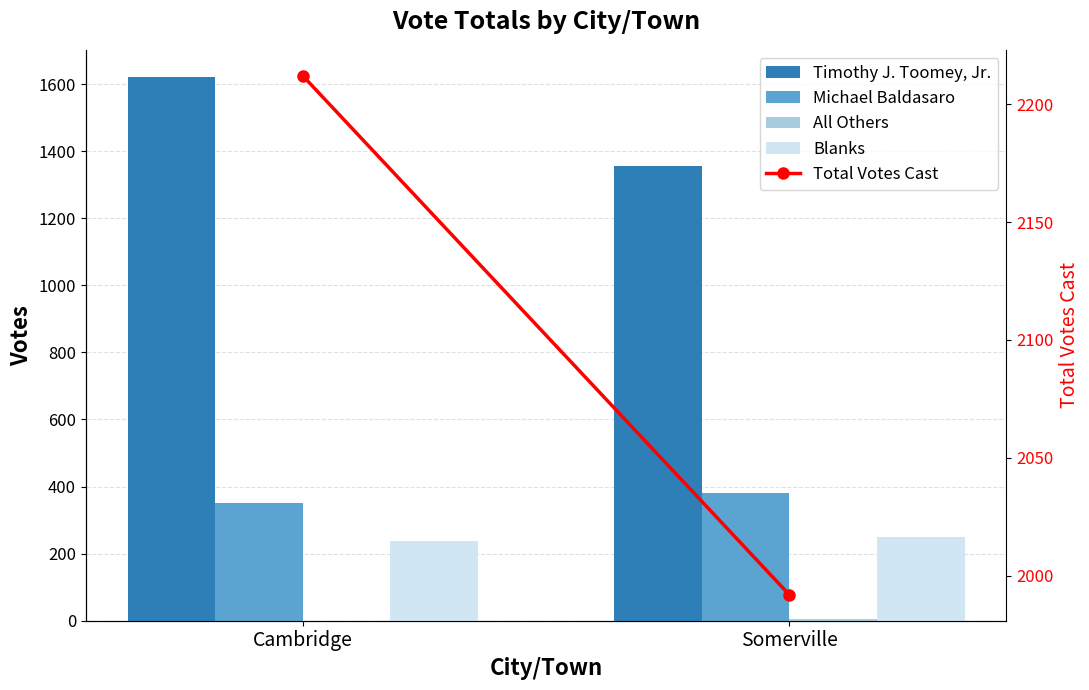

List the series in order of their peak value, lowest first.

All Others, Blanks, Michael Baldasaro, Timothy J. Toomey, Jr., Total Votes Cast